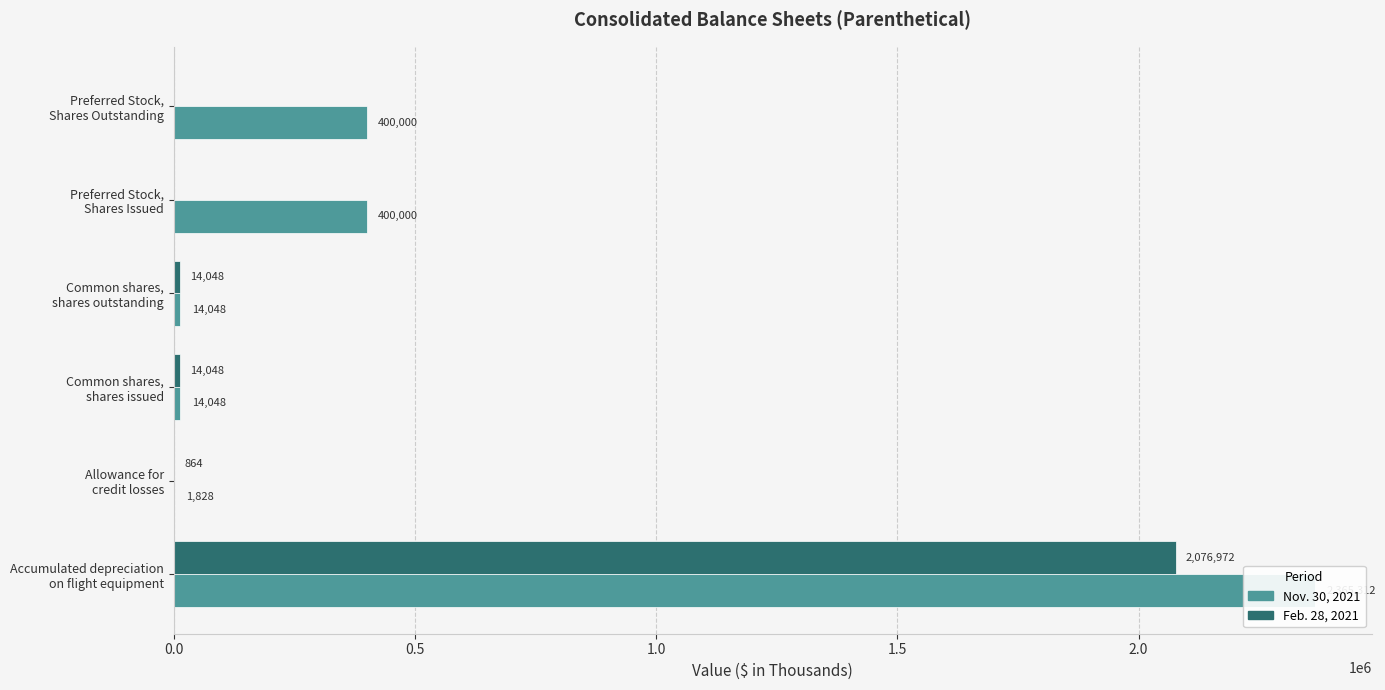

True or false: Nov. 30, 2021 has a value of 14048 at Common shares, shares issued.

True